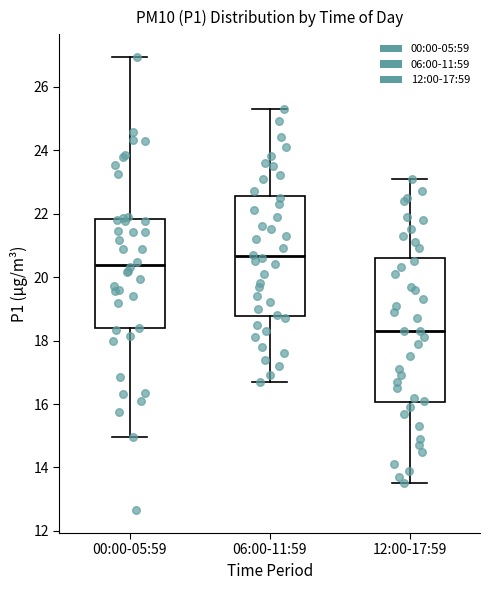

Where is the lower edge of the box for 00:00-05:59 on the y-axis? The values are not printed on the chart, so give them approximately, as read against the axis.

18.4